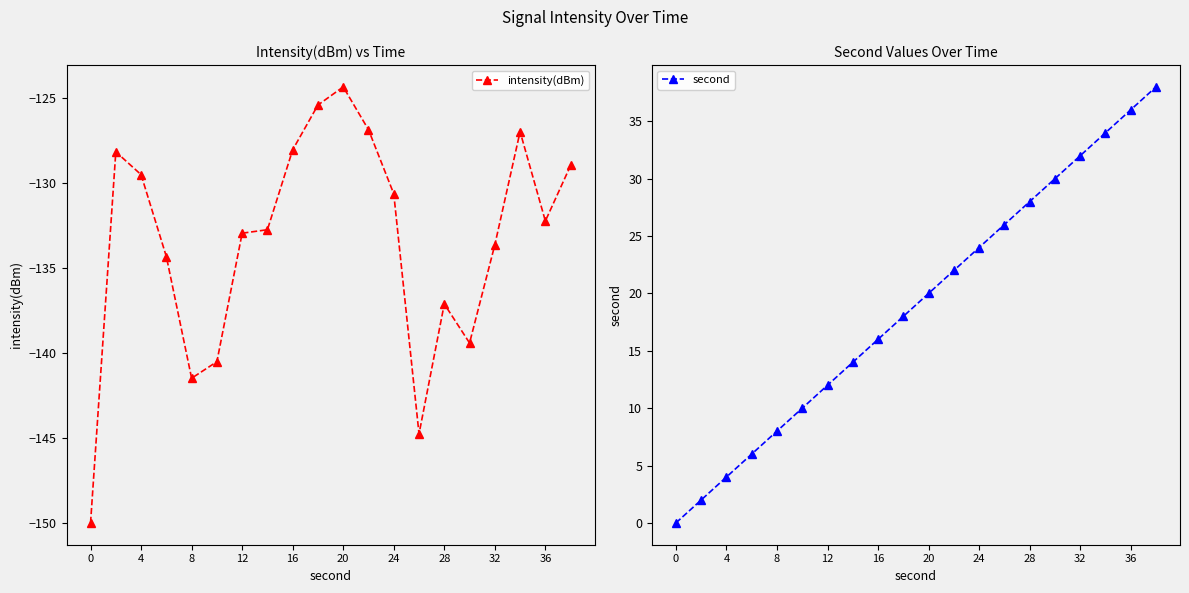

At which label is intensity(dBm) closest to -137?

28